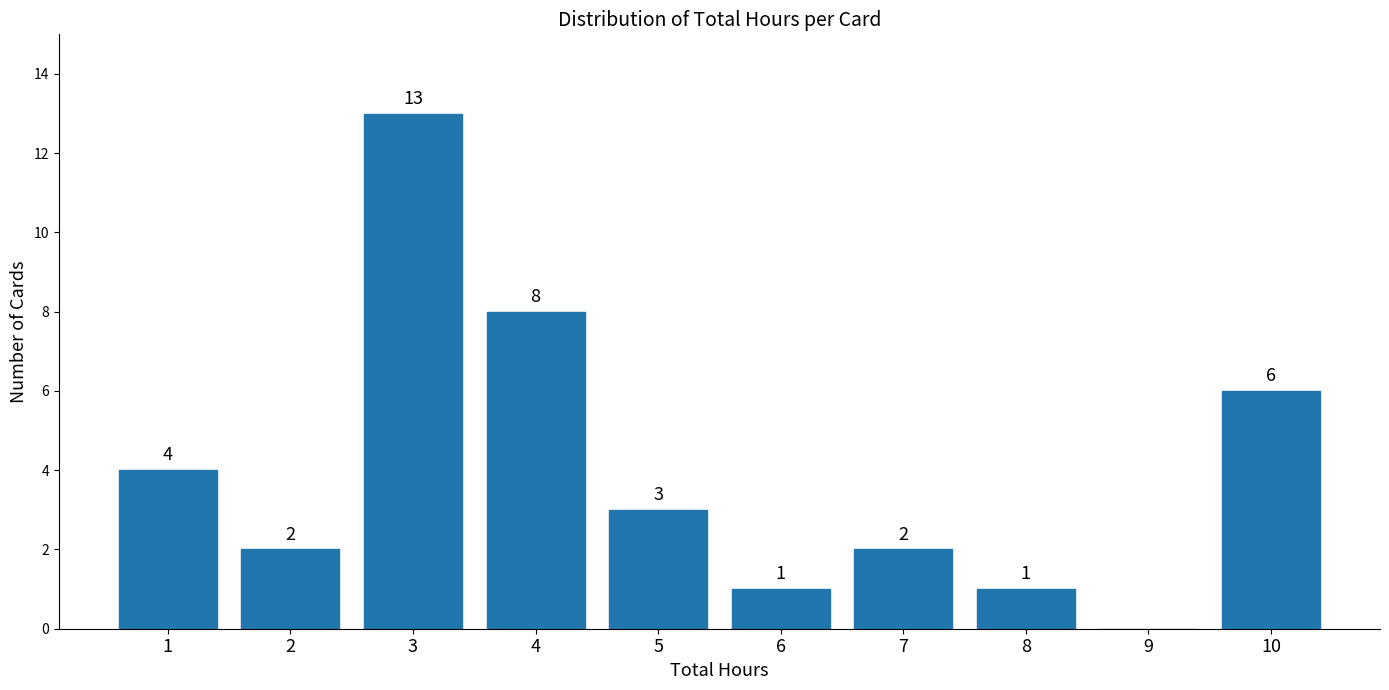

Reading right to left, extract all data points from this chart.

10=6	9=0	8=1	7=2	6=1	5=3	4=8	3=13	2=2	1=4